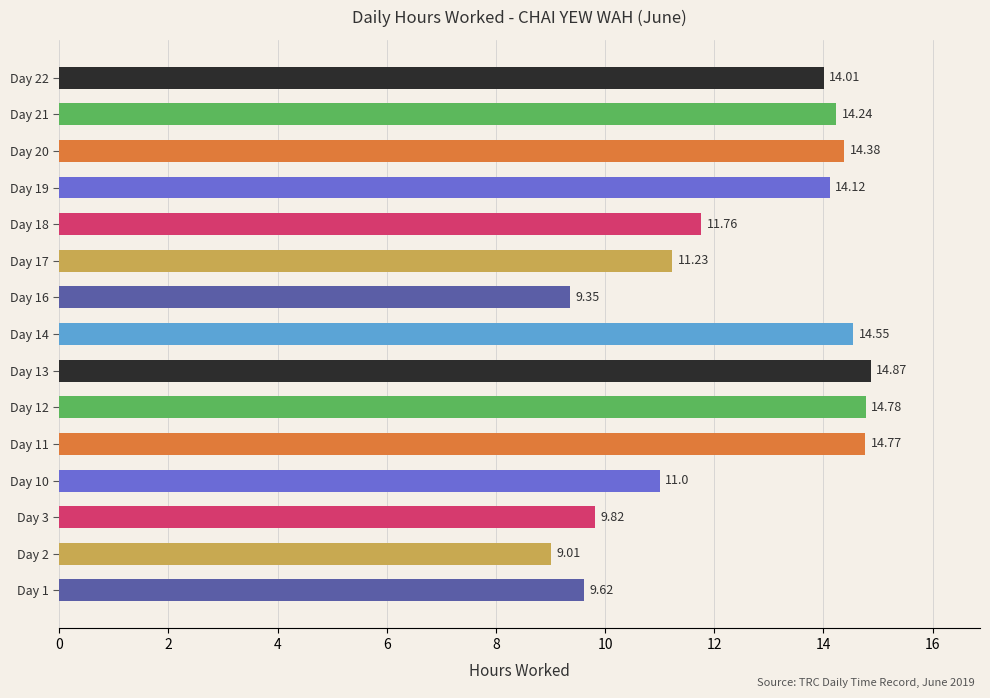

What is the ratio of the value at Day 1 to the value at Day 12?

0.7